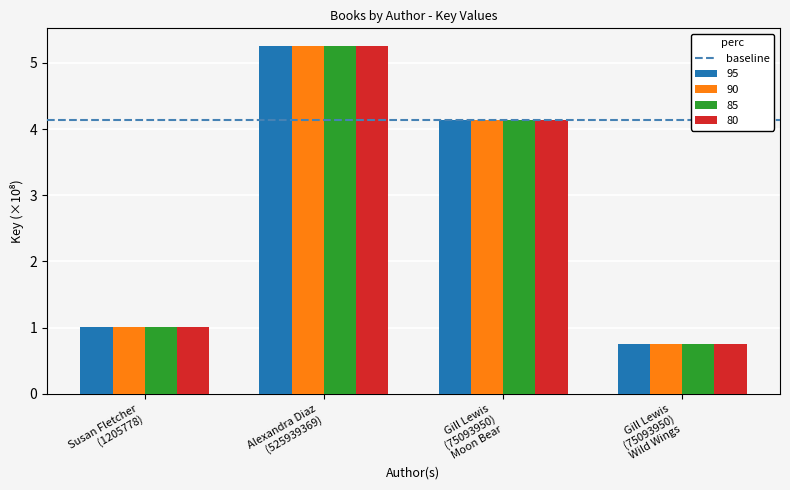

What is the minimum value for 90?

0.8